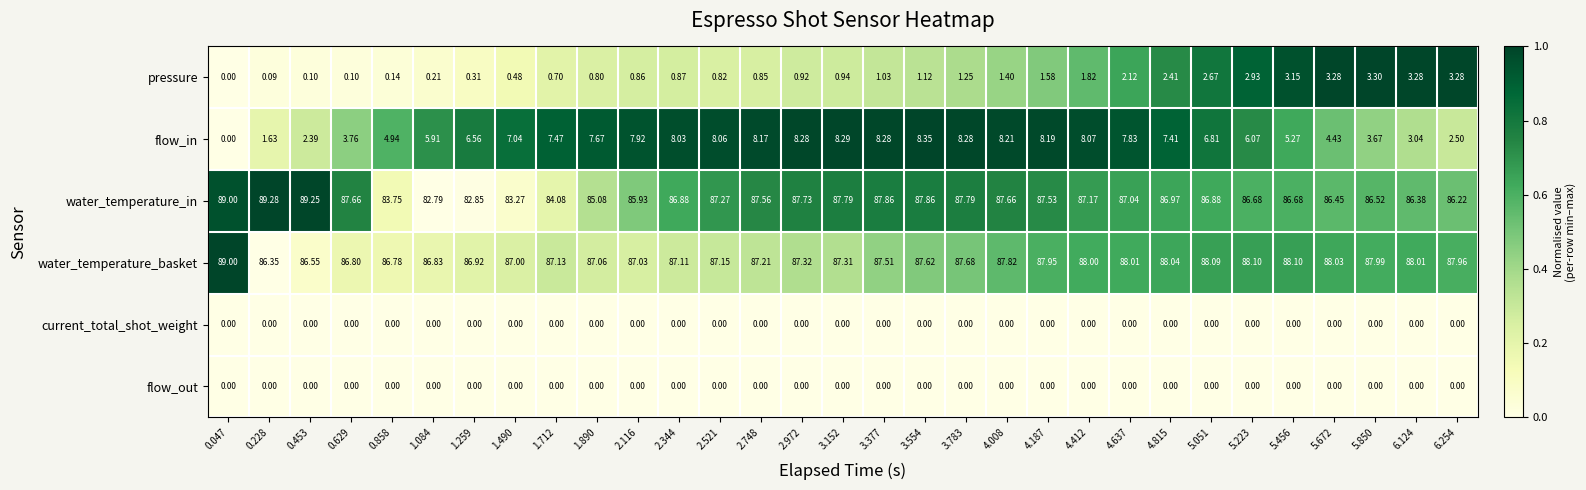

Is the value of pressure at 2.521 greater than the value of current_total_shot_weight at 0.047?

Yes